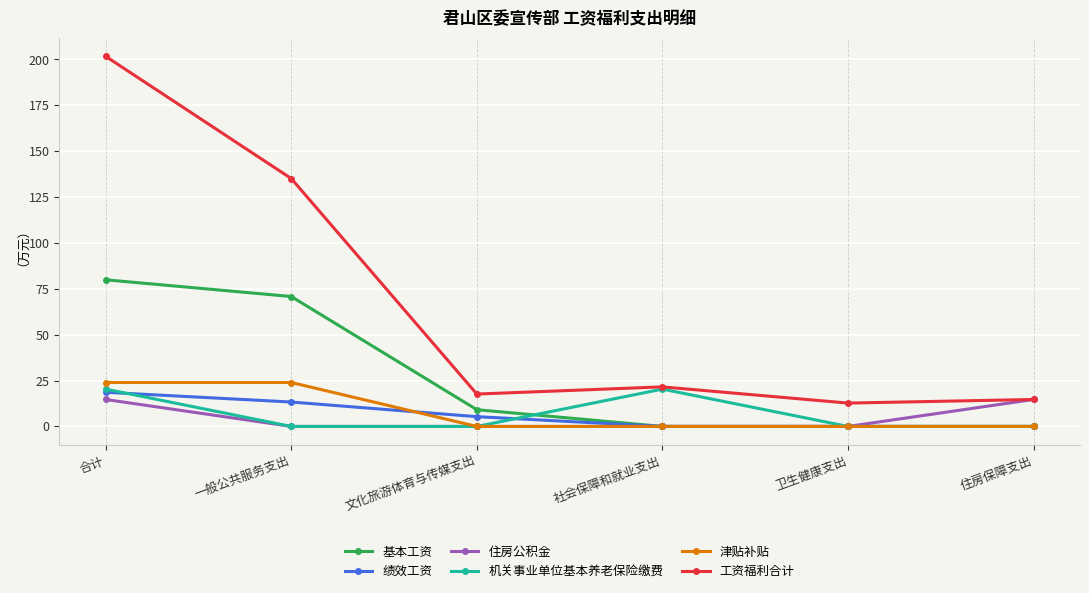

What position from the right is 卫生健康支出?

2